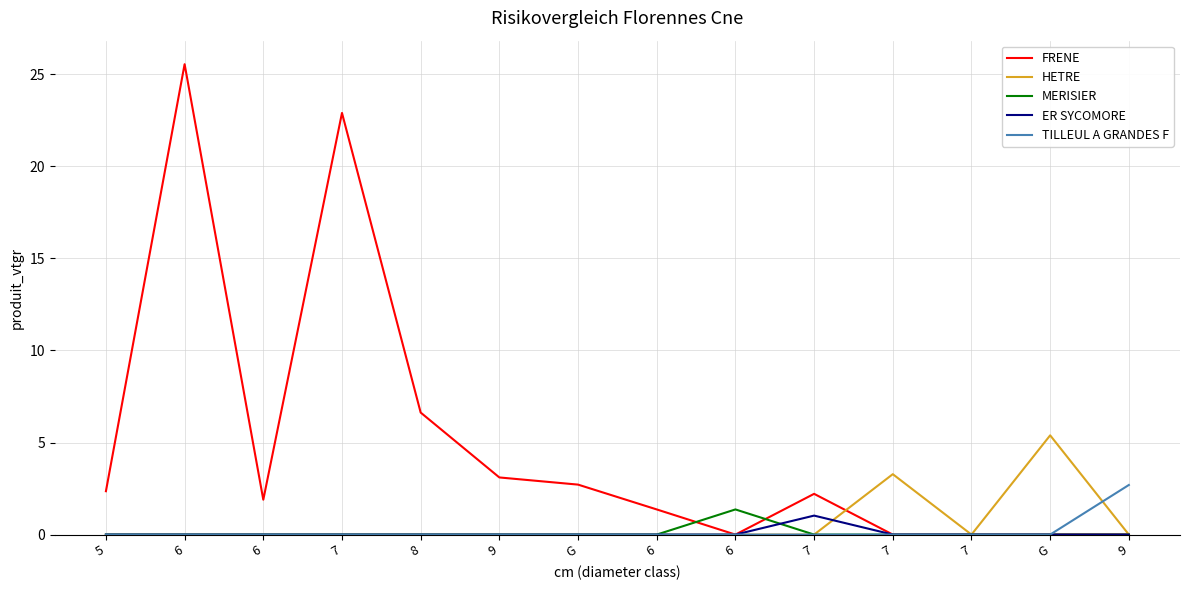

Reading right to left, transcribe all the data shown in this chart.

FRENE: 0.0	0.0	0.0	0.0	2.2	0.0	1.4	2.7	3.1	6.6	22.9	1.9	25.5	2.4
HETRE: 0.0	5.4	0.0	3.3	0.0	0.0	0.0	0.0	0.0	0.0	0.0	0.0	0.0	0.0
MERISIER: 0.0	0.0	0.0	0.0	0.0	1.4	0.0	0.0	0.0	0.0	0.0	0.0	0.0	0.0
ER SYCOMORE: 0.0	0.0	0.0	0.0	1.0	0.0	0.0	0.0	0.0	0.0	0.0	0.0	0.0	0.0
TILLEUL A GRANDES F: 2.7	0.0	0.0	0.0	0.0	0.0	0.0	0.0	0.0	0.0	0.0	0.0	0.0	0.0